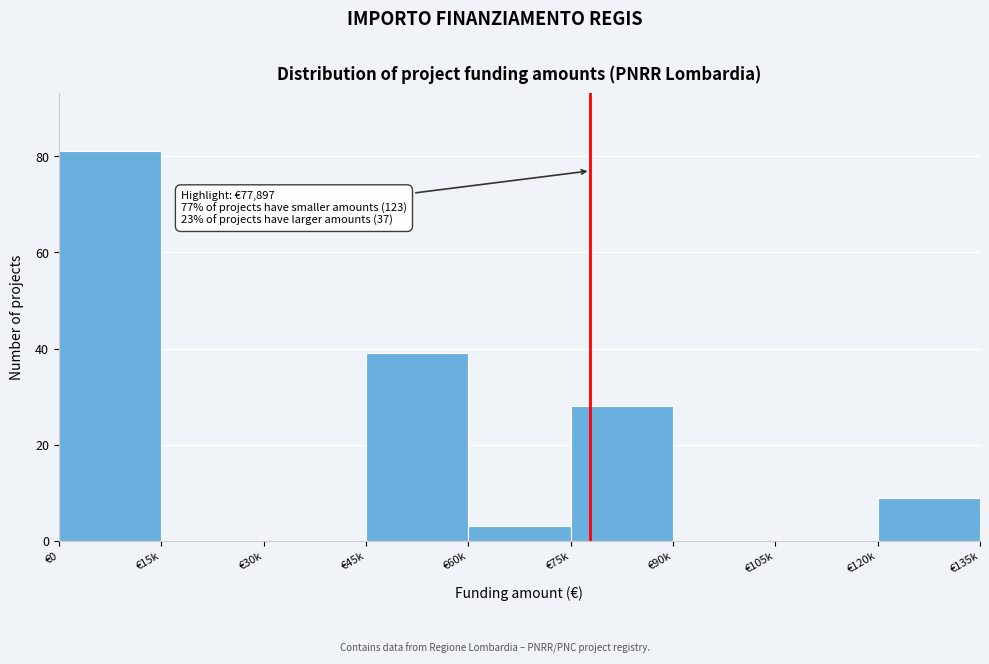

Reading left to right, what are all the values shown in this chart?

€0=81	€15k=0	€30k=0	€45k=39	€60k=3	€75k=28	€90k=0	€105k=0	€120k=9